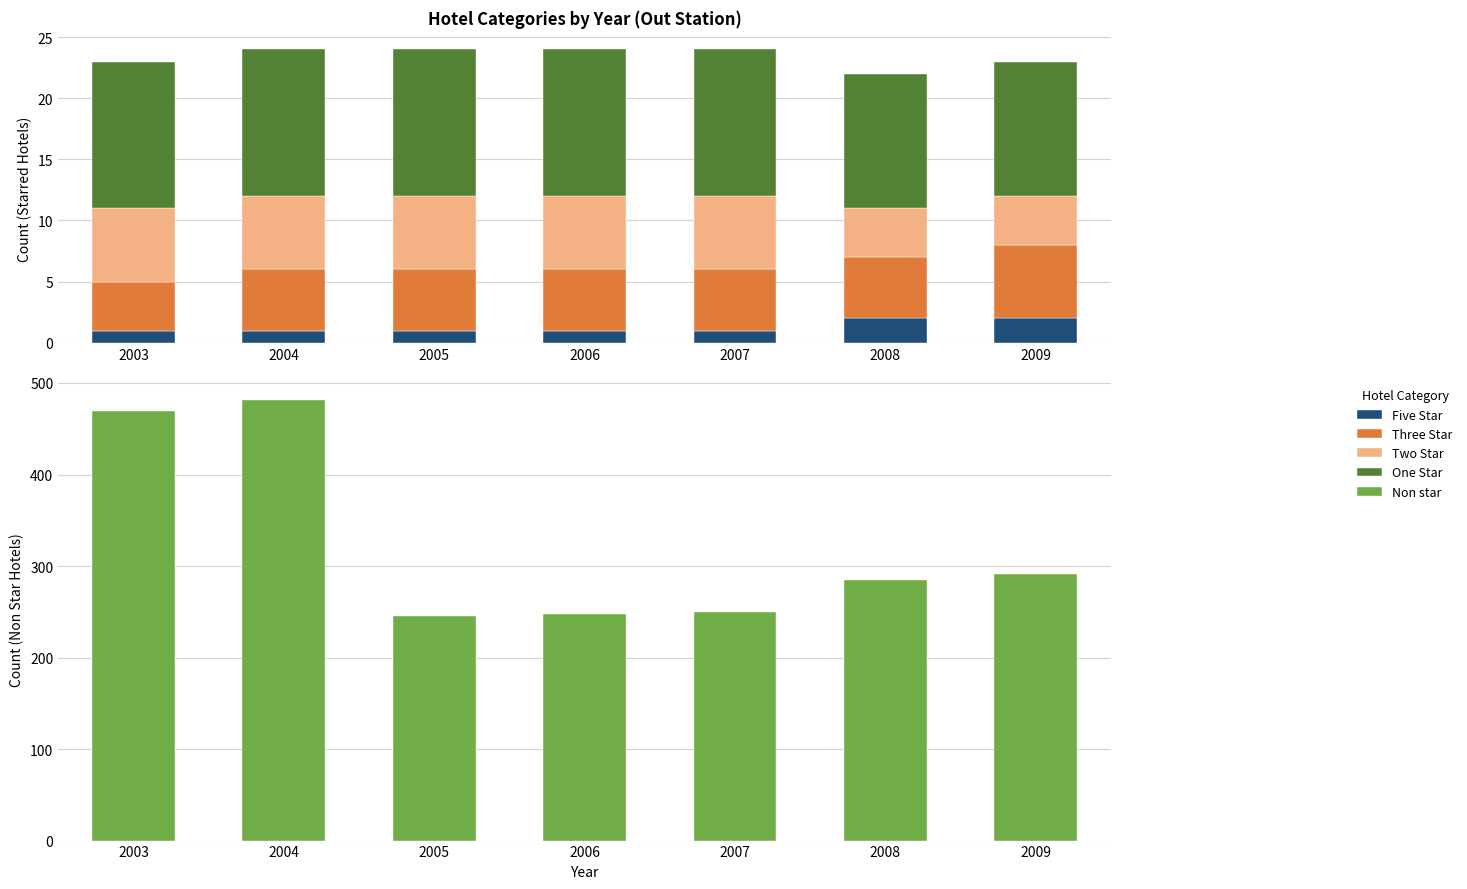

True or false: Non star has a value of 285 at 2008.

True